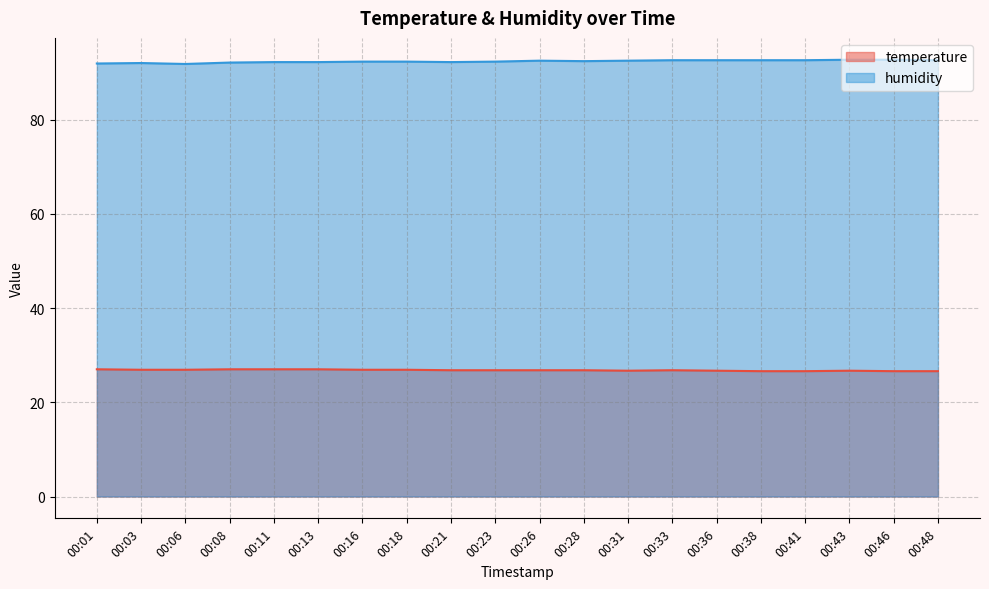

Count the humidity values in the range 92 to 93.

18